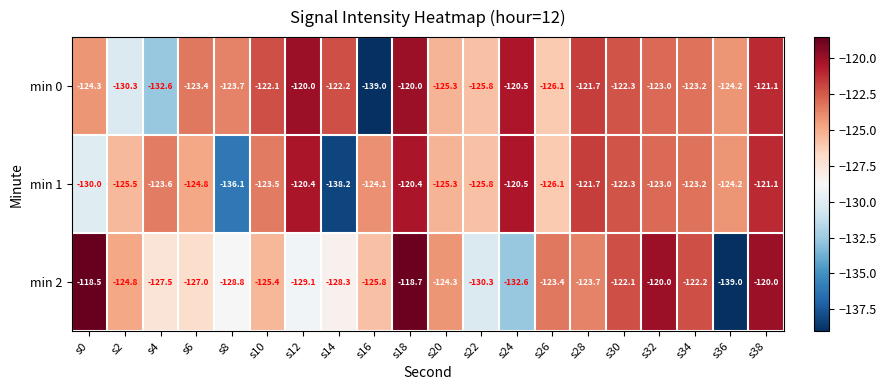

What is the greatest value displayed?

-118.5